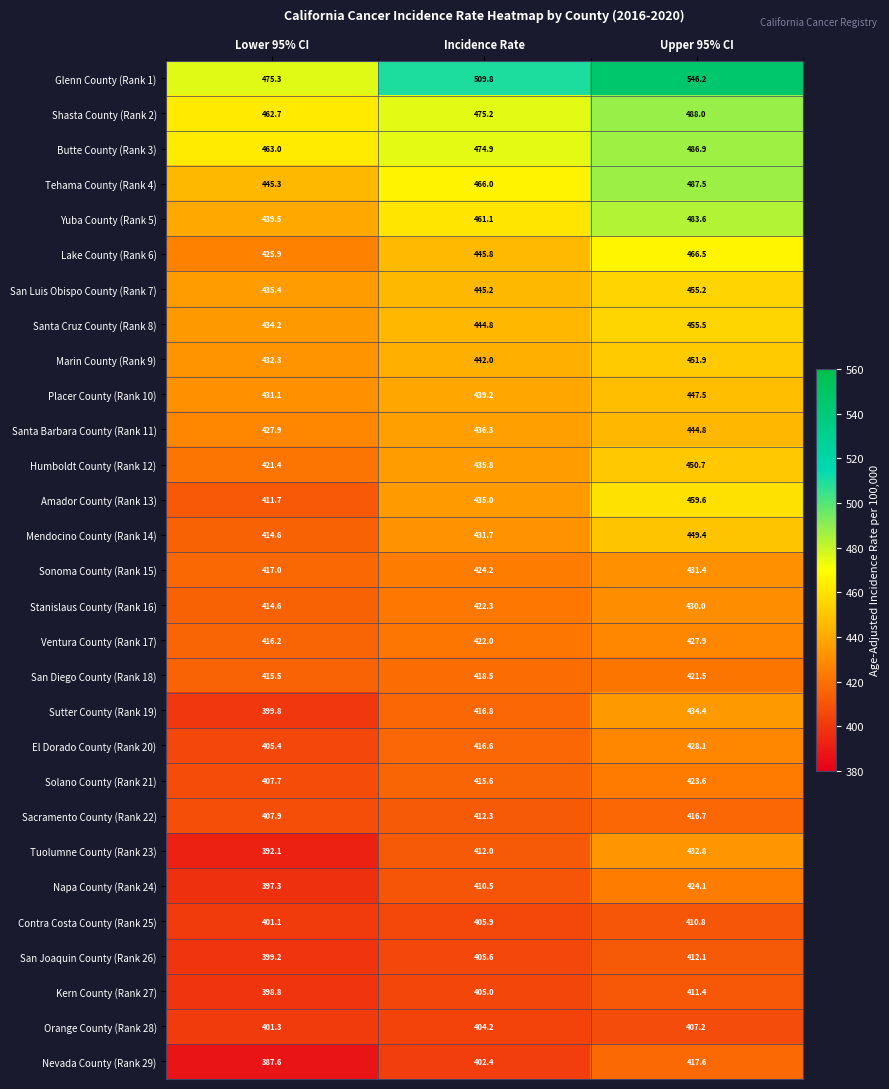

What is the smallest value displayed?

387.6